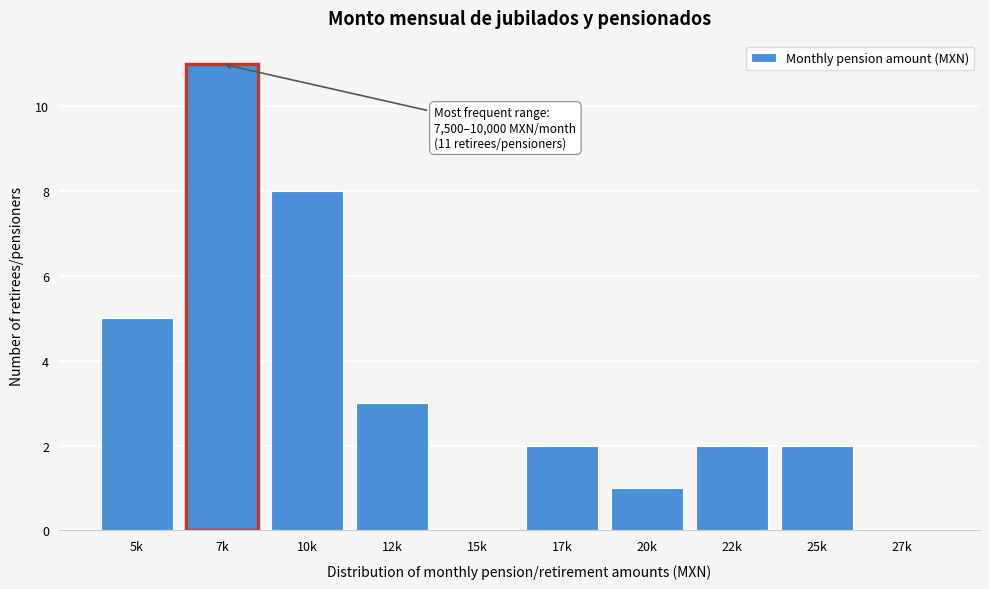

Reading left to right, what are all the values shown in this chart?

5k=5	7k=11	10k=8	12k=3	15k=0	17k=2	20k=1	22k=2	25k=2	27k=0